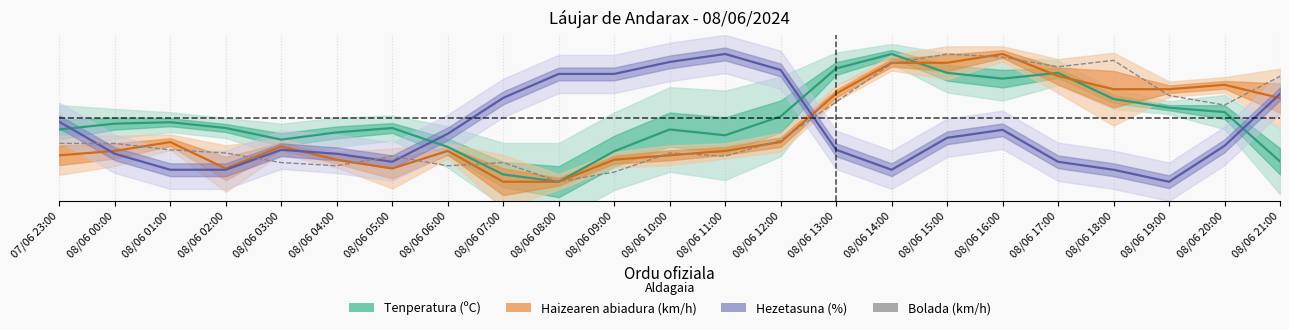

What is the spread (max minus min) of values at 08/06 09:00?

0.8